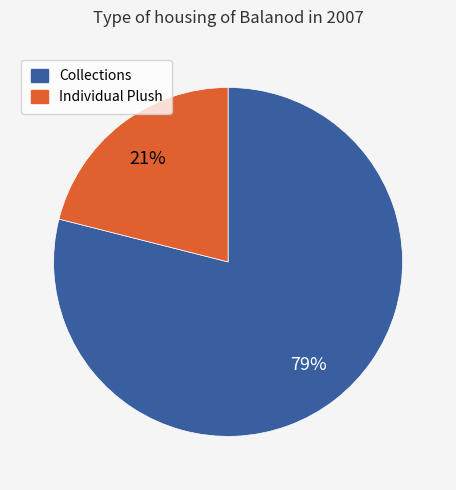

To the nearest percent, what is the difference between the largest and smallest slice percentages?

58%